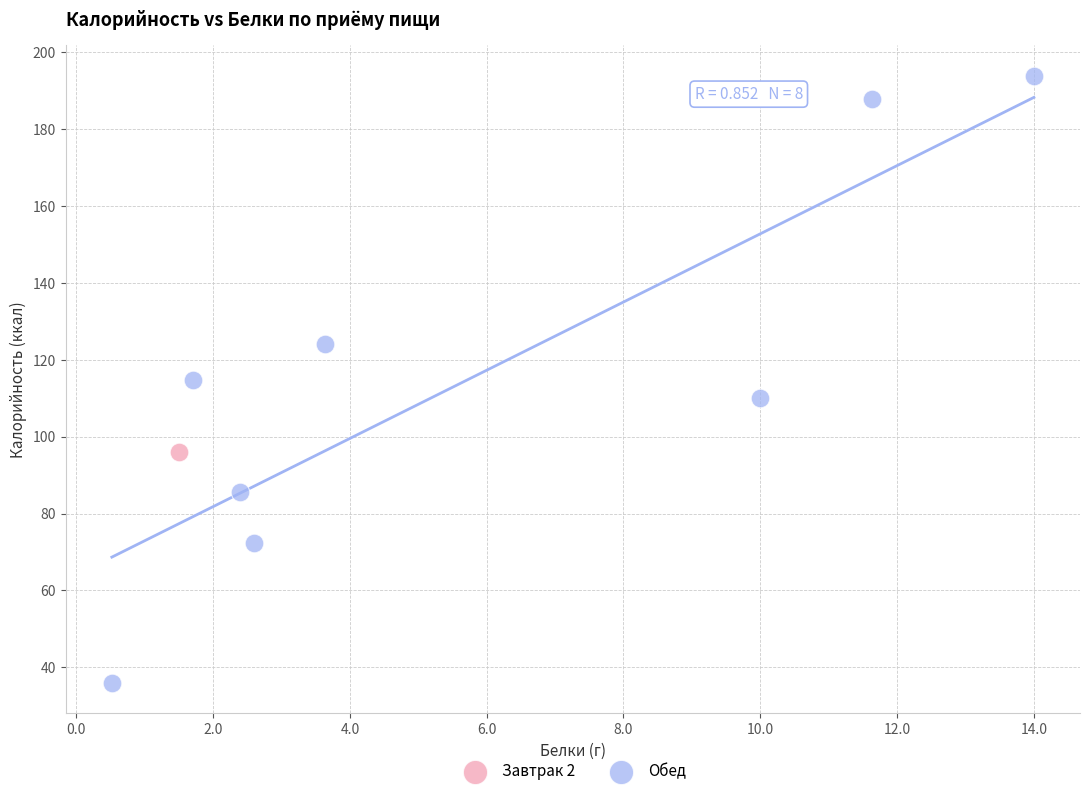

What are all the series names shown in the legend?

Завтрак 2, Обед